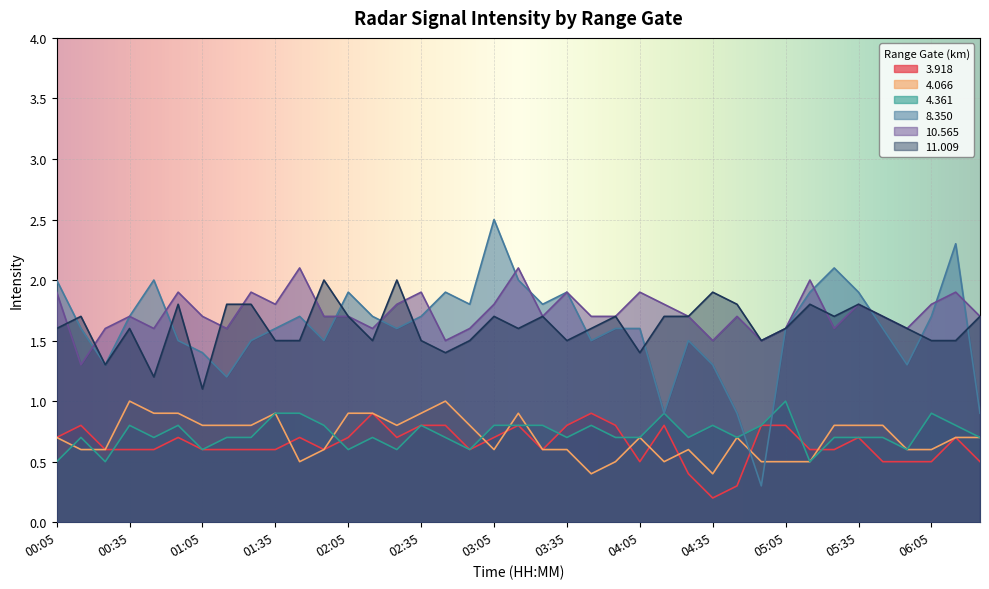

At which category does   3.918 reach its first local peak?

00:15